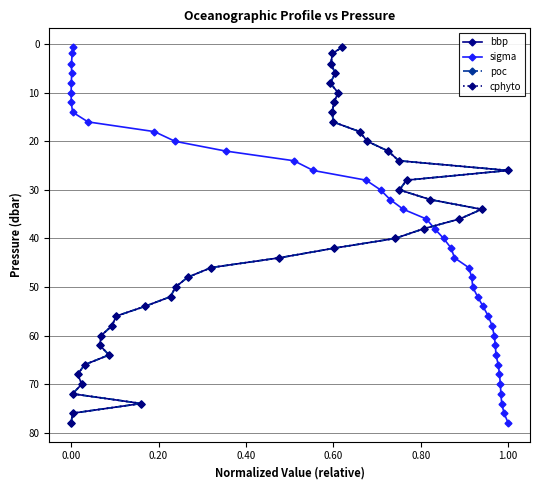

What is the maximum value for bbp?

78.0